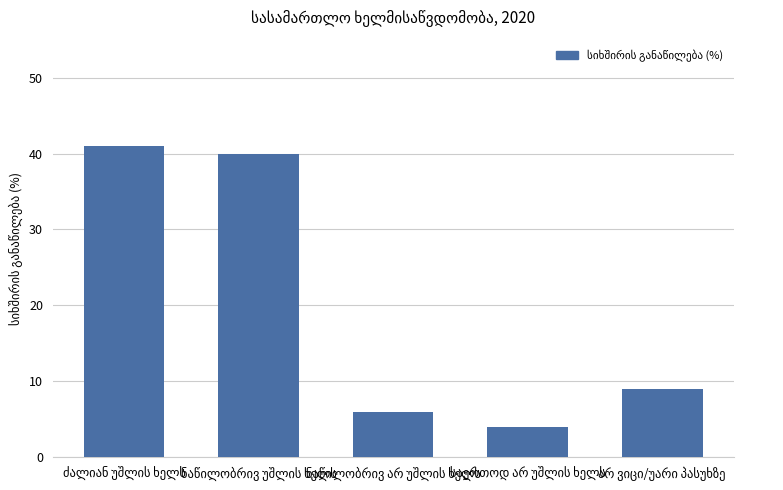

How many bars are there in total?

5